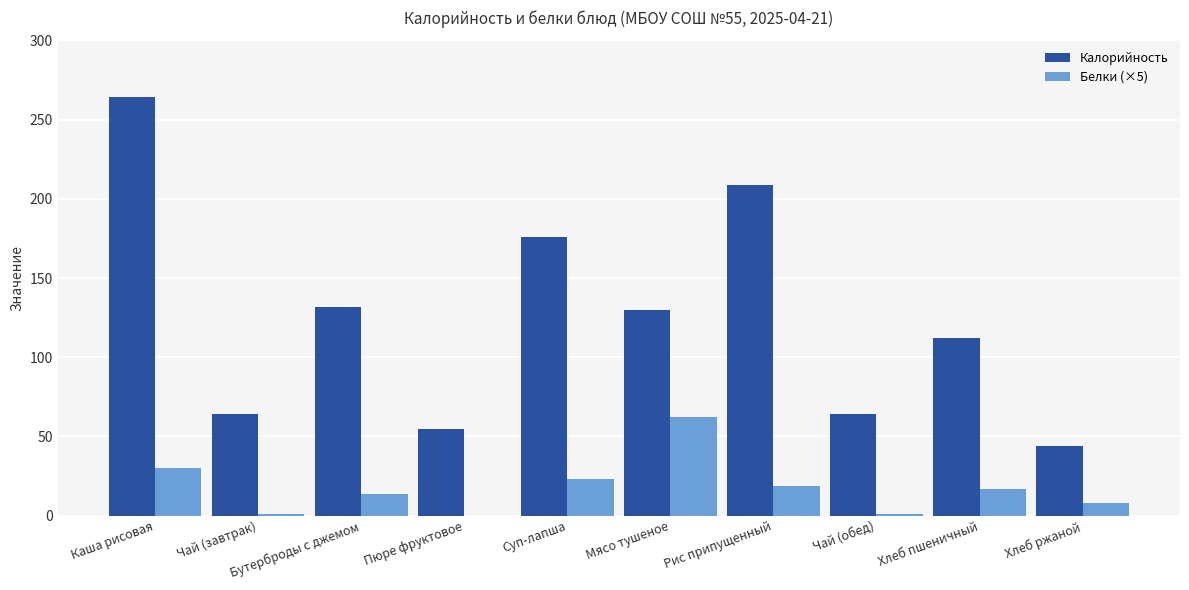

Is it true that Белки (×5) equals 18.6 at Рис припущенный?

True